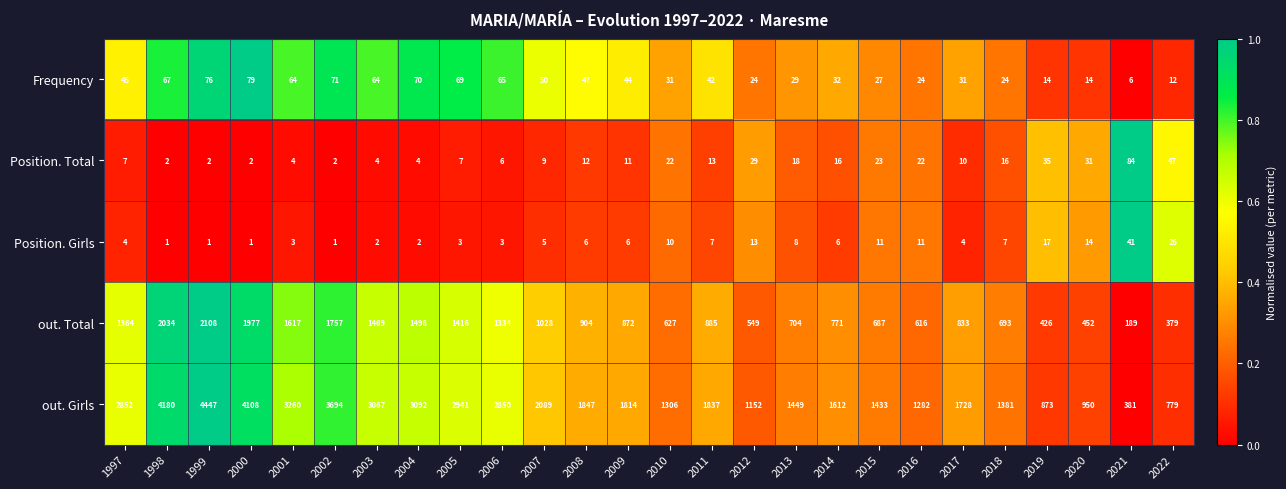

What is the difference between the second highest and second lowest values in the Position. Total series?

45